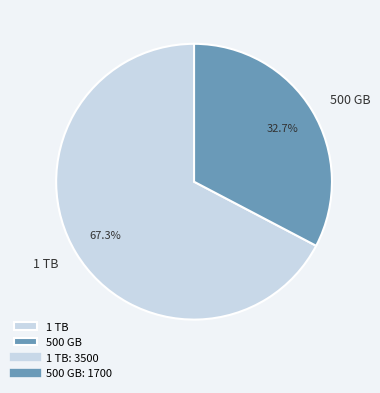

What is the ratio of the value at 1 TB to the value at 500 GB?

2.1